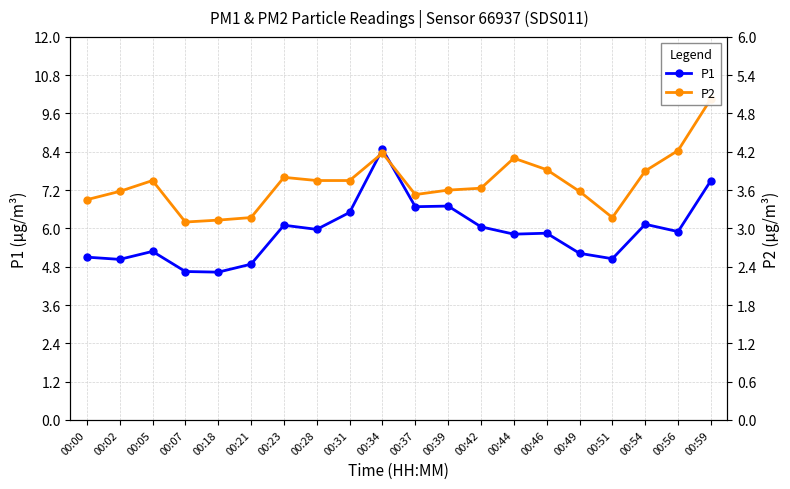

True or false: P2 and P1 cross at least once.

False